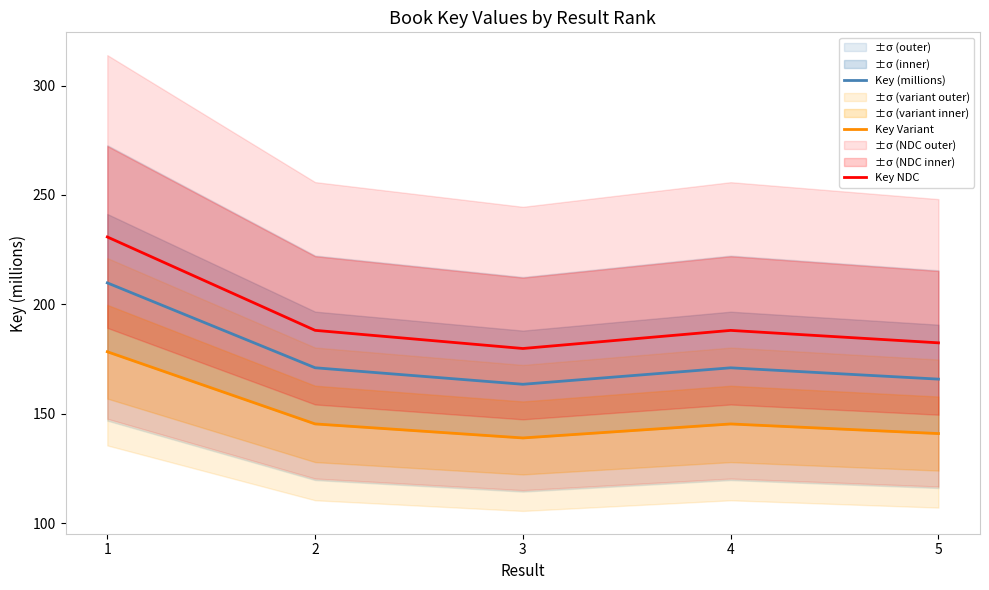

Reading left to right, list all the values displayed in this chart.

Key (millions): 209.8	171.0	163.5	171.0	165.8
Key Variant: 178.4	145.4	139.0	145.4	141.0
Key NDC: 230.8	188.1	179.8	188.1	182.4